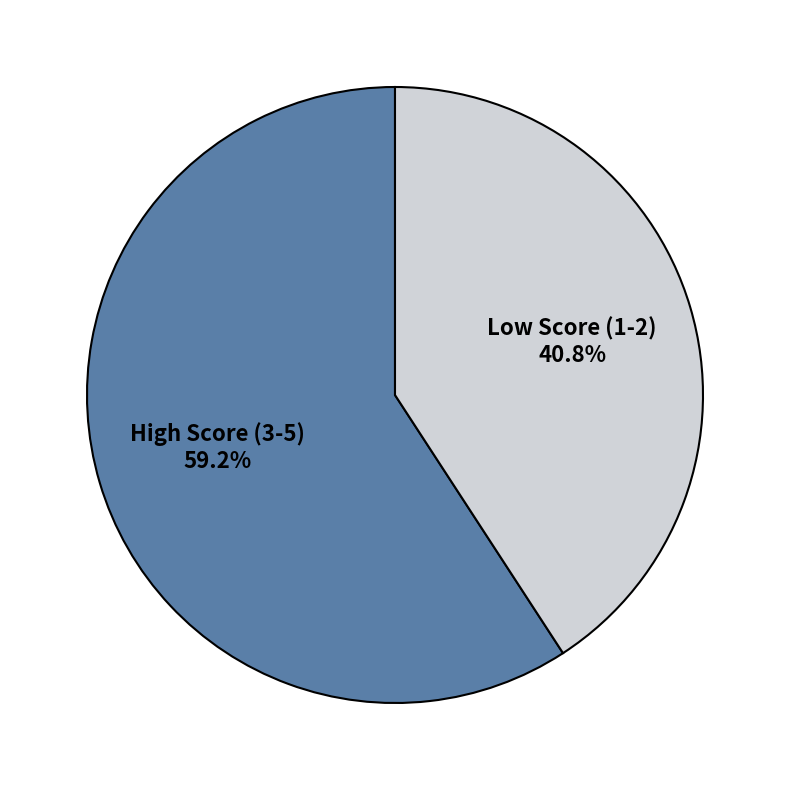

Which slice is the smallest?

Low Score (1-2)